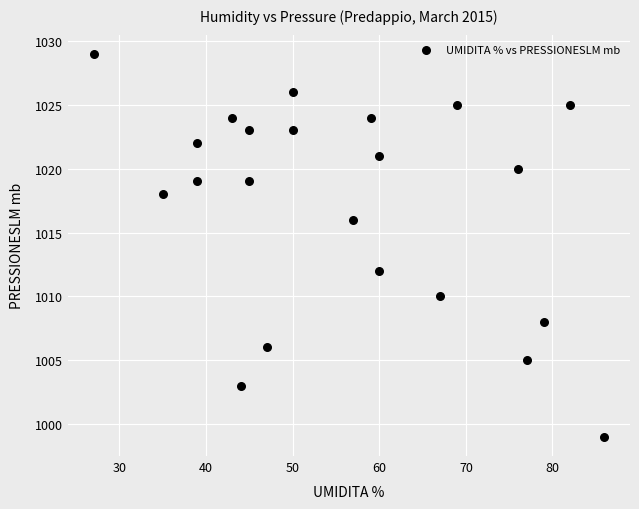

What is the range of X values (max minus min)?

59